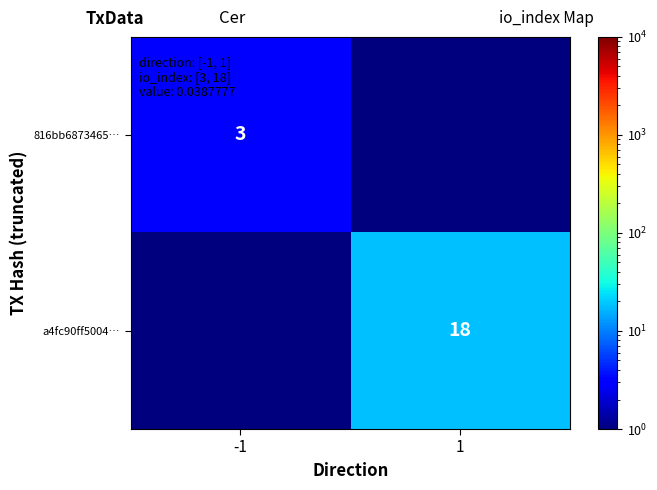

The a4fc90ff5004… series shows 18.0 at 1. True or false?

True